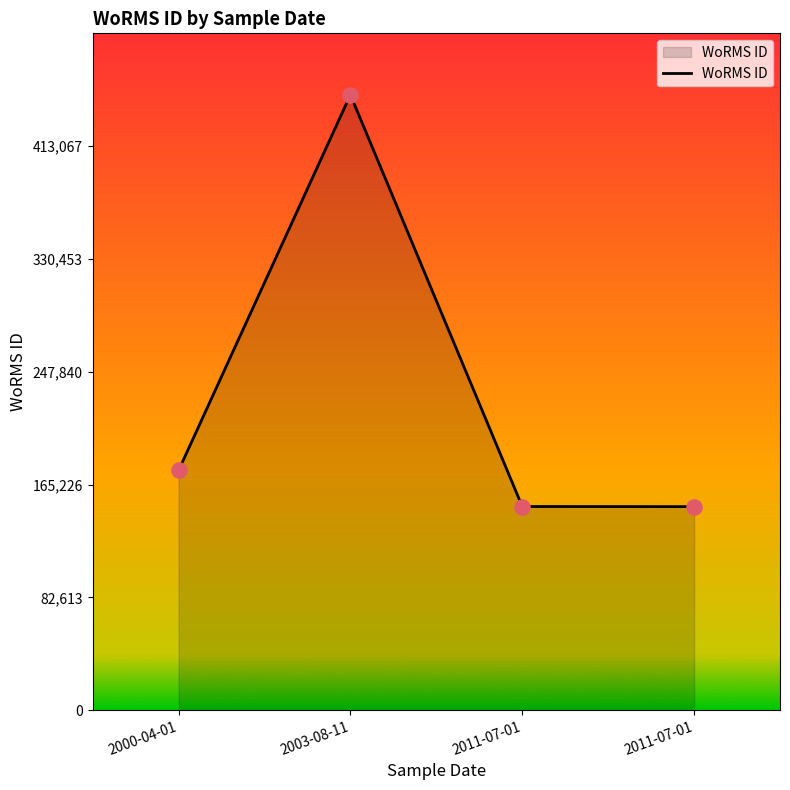

Approximately how many times larger is the value at 2011-07-01 compared to 2011-07-01?

1.0